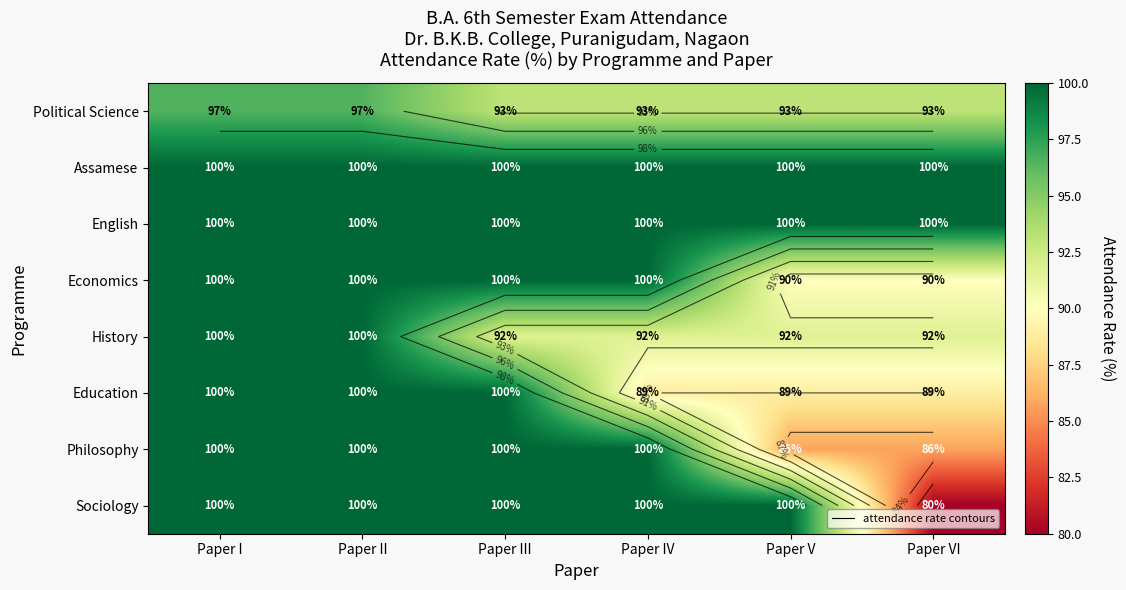

Which category has the lowest value in the Political Science series?

Paper III